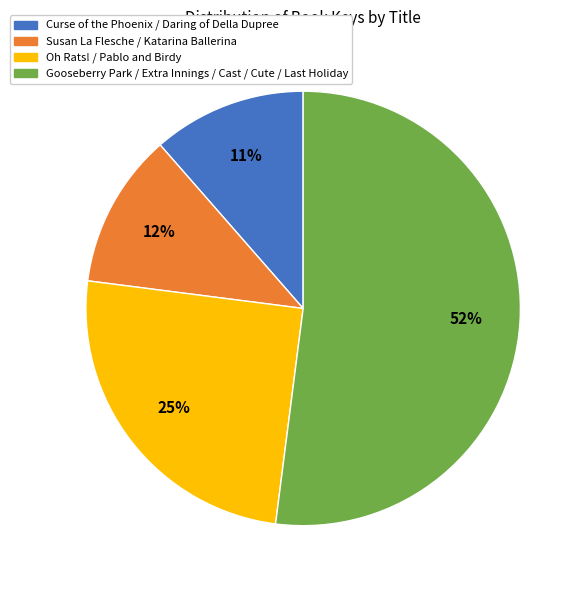

Is there a majority slice in this chart?

Yes